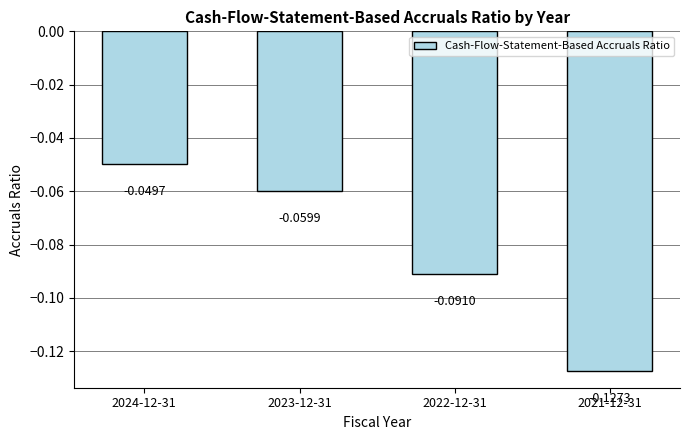

How many bars are there in total?

4